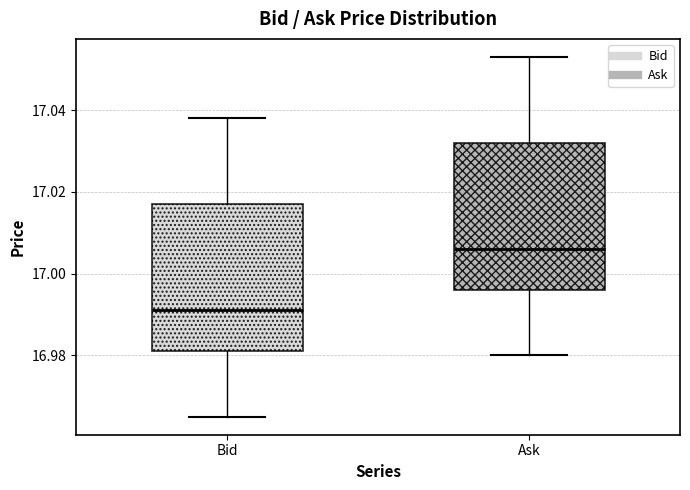

Reading left to right, read every box against the y-axis: the position of its median line, the range the box covers, and the ends of its whiskers. The values are not printed on the chart, so give them approximately, as read against the axis.

Bid: median 16.992, box 16.982 to 17.018, whiskers 16.966 to 17.038
Ask: median 17.006, box 16.996 to 17.032, whiskers 16.980 to 17.054